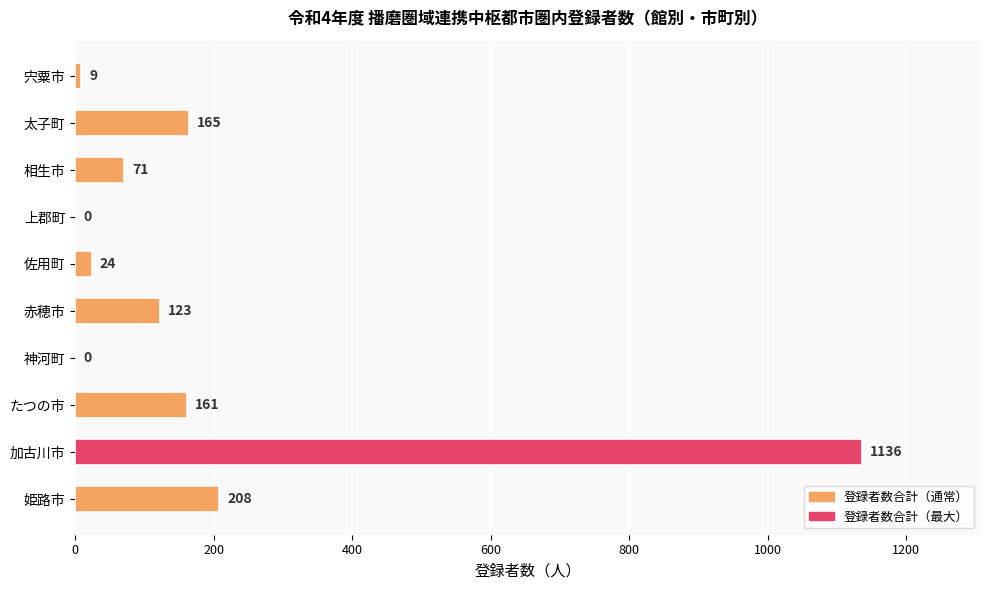

What is the greatest value displayed?

1136